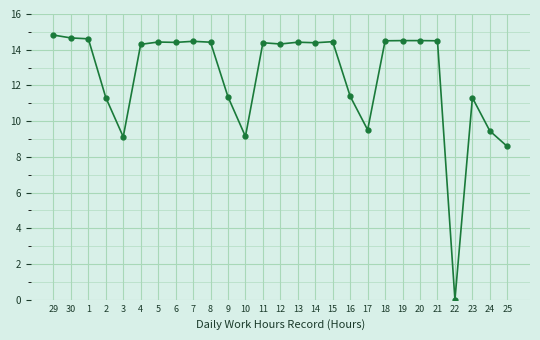

What is the maximum value shown in the chart?

14.8